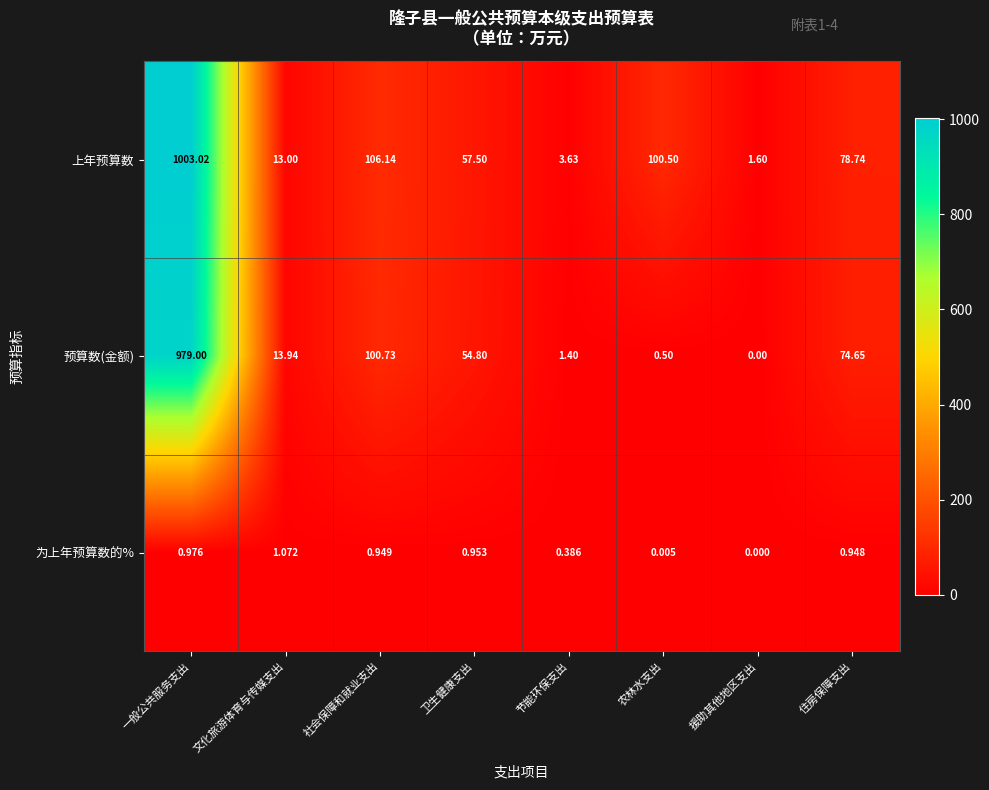

Rank the series by their maximum value, from highest to lowest.

上年预算数, 预算数(金额), 为上年预算数的%